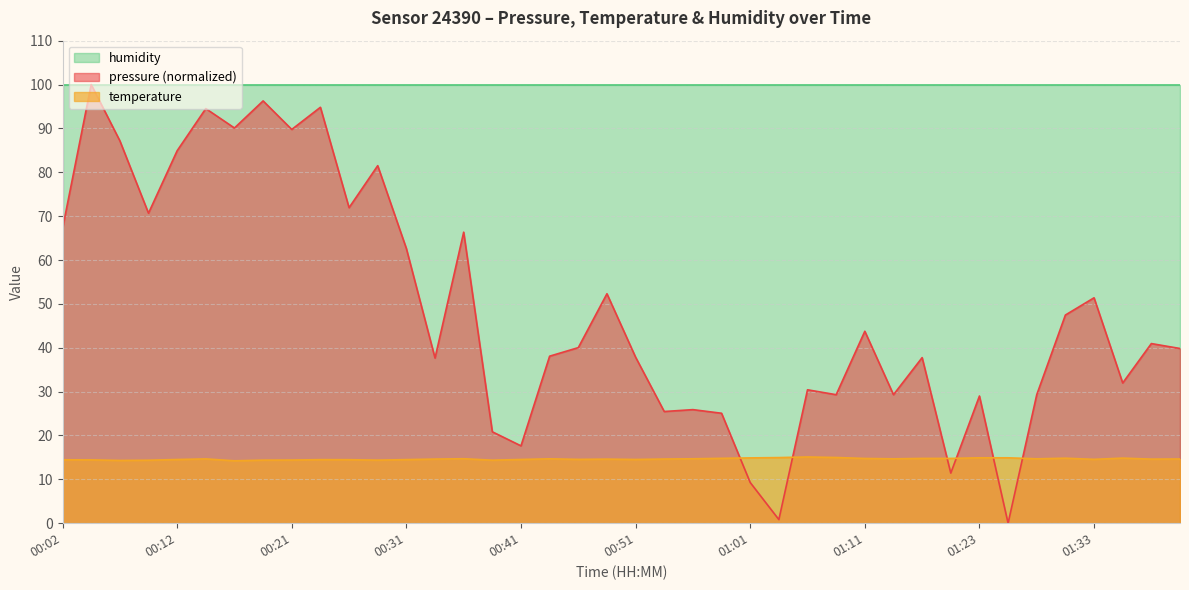

What is the difference between the second highest and second lowest values in the temperature series?

0.7